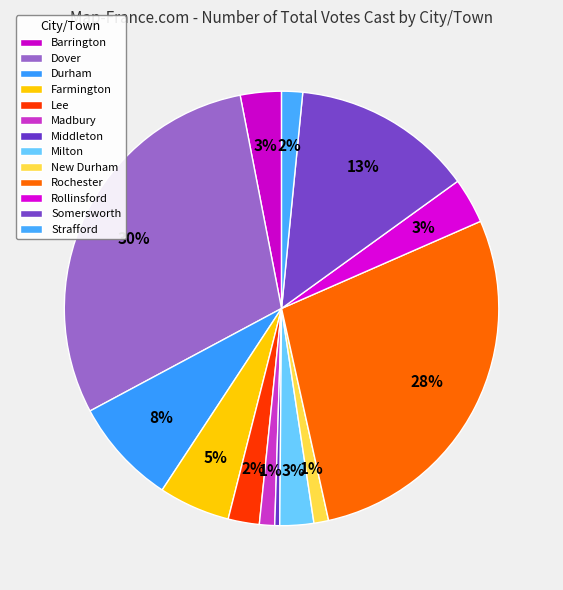

What is the change in value from New Durham to Somersworth?

+9704